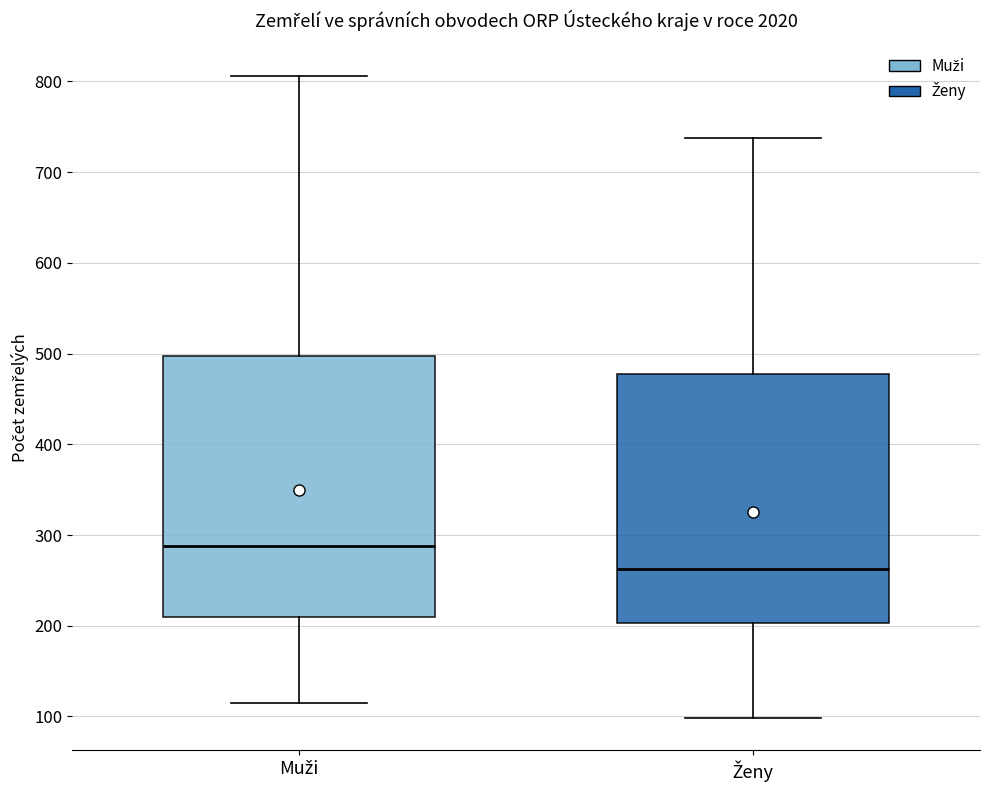

Reading left to right, read every box against the y-axis: the position of its median line, the range the box covers, and the ends of its whiskers. The values are not printed on the chart, so give them approximately, as read against the axis.

Muži: median 290, box 210 to 500, whiskers 120 to 810
Ženy: median 260, box 200 to 480, whiskers 100 to 740